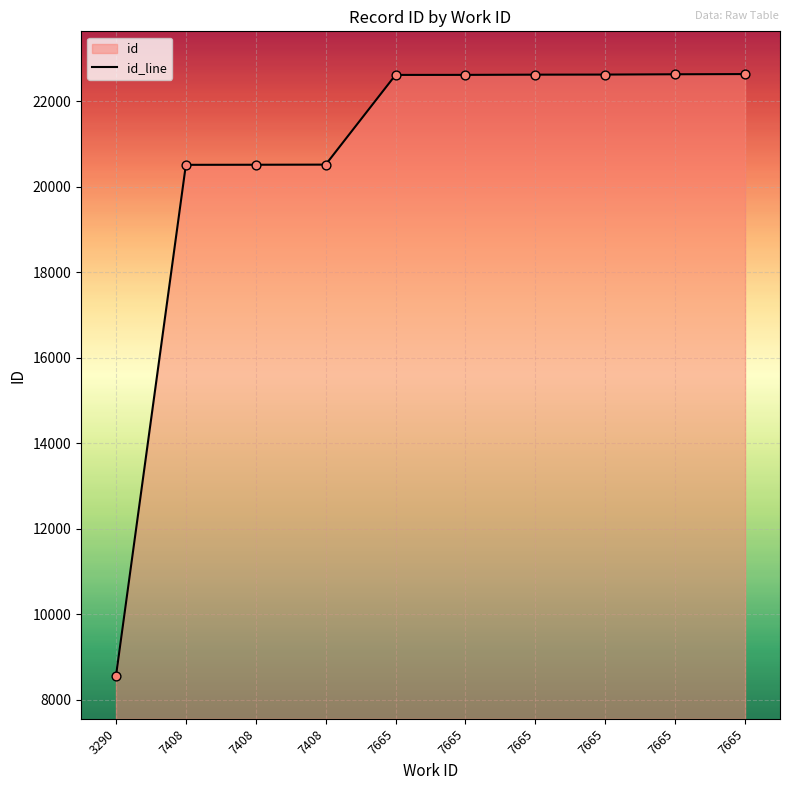

What is the change in value from 7408 to 7665?

+2114